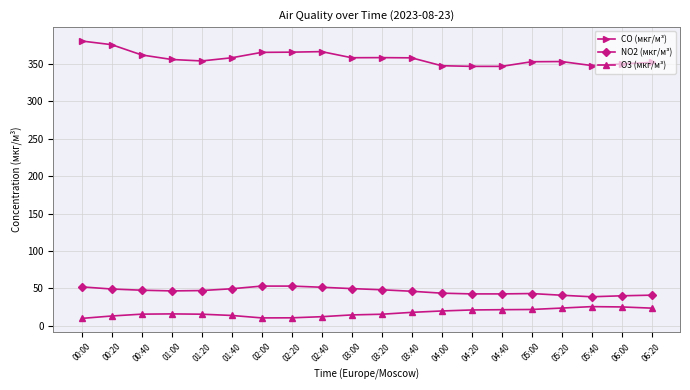

What is the difference between the second highest and minimum values in the NO2 (мкг/м³) series?

14.3